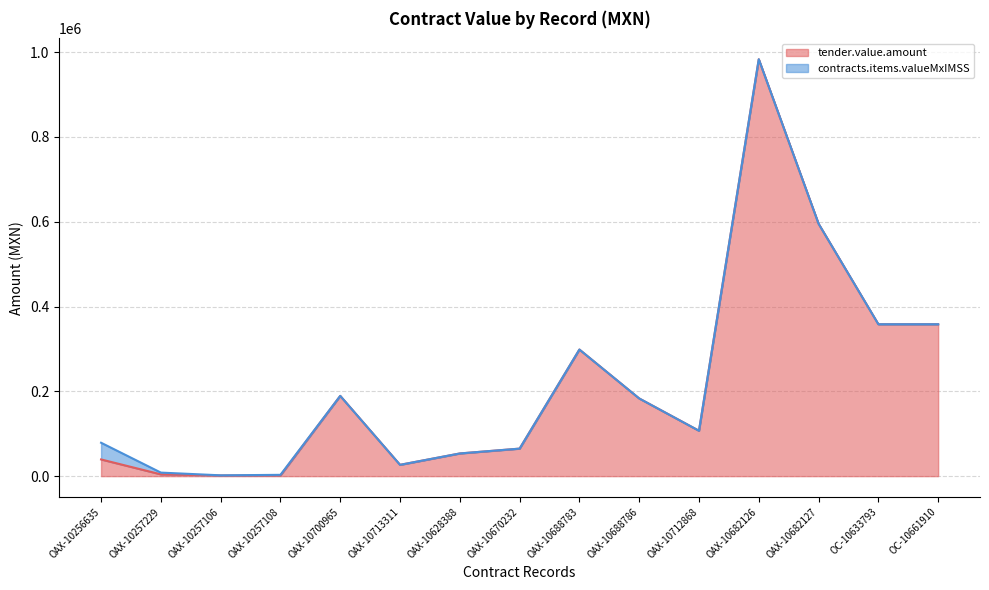

At which category does the data reach its first local valley?

OAX-10713311